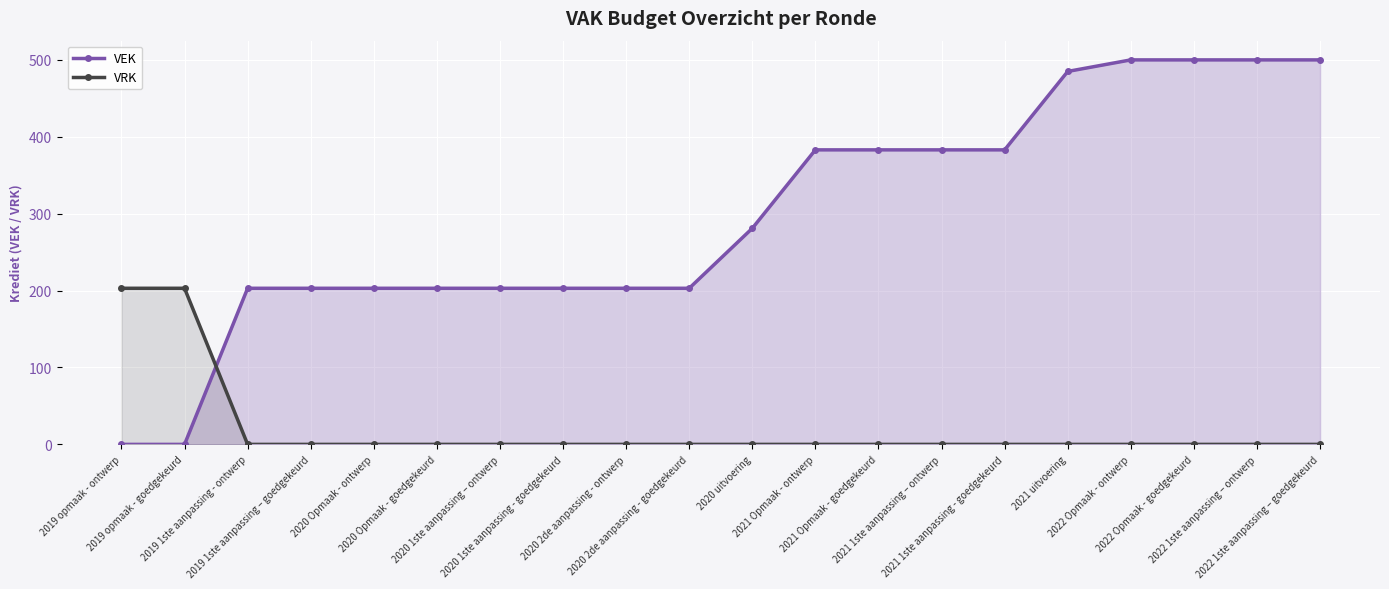

What position from the left is 2021 Opmaak - goedgekeurd?

13